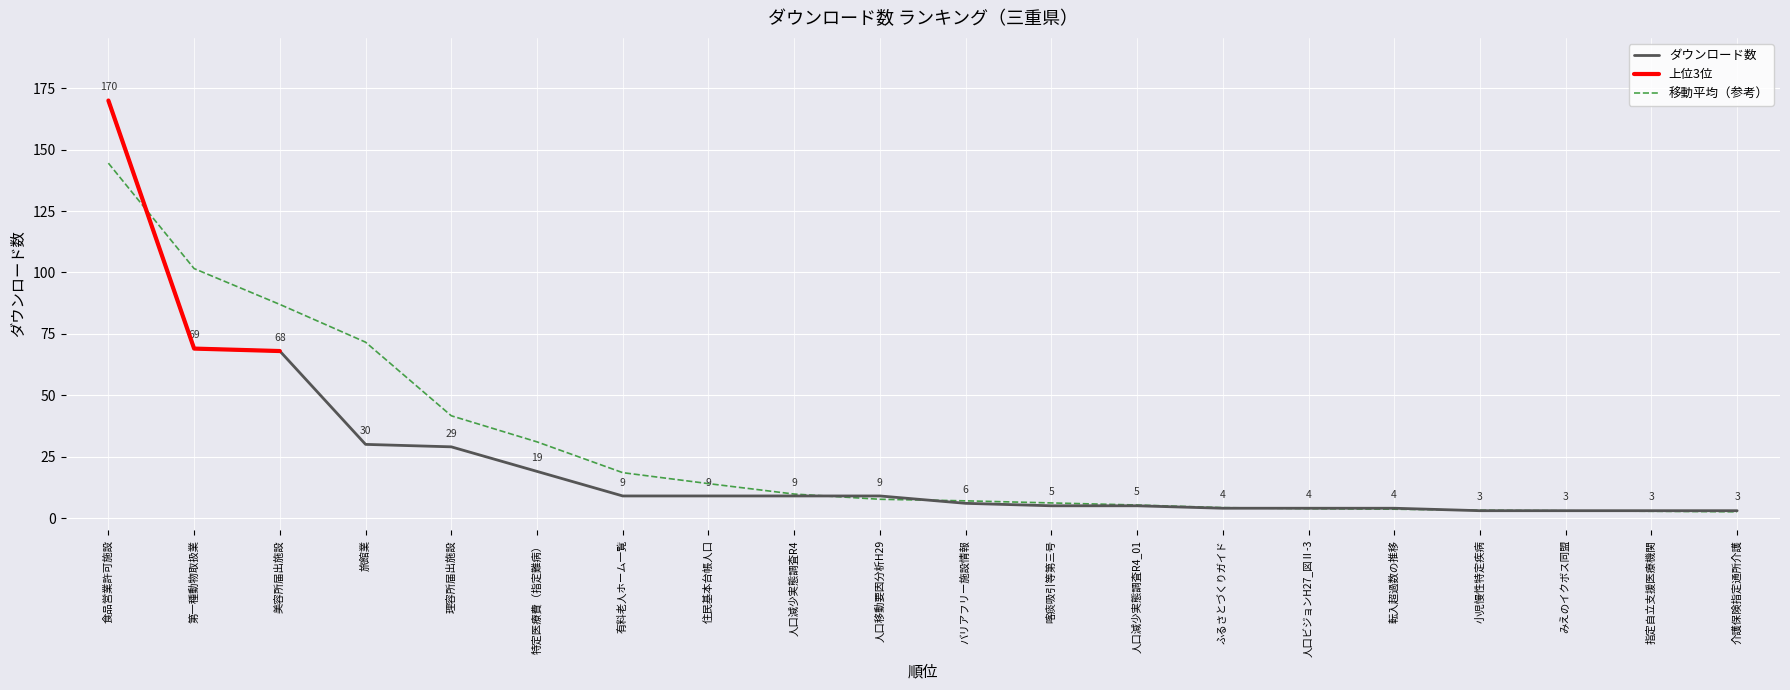

Reading left to right, transcribe all the data shown in this chart.

170	69	68	30	29	19	9	9	9	9	6	5	5	4	4	4	3	3	3	3